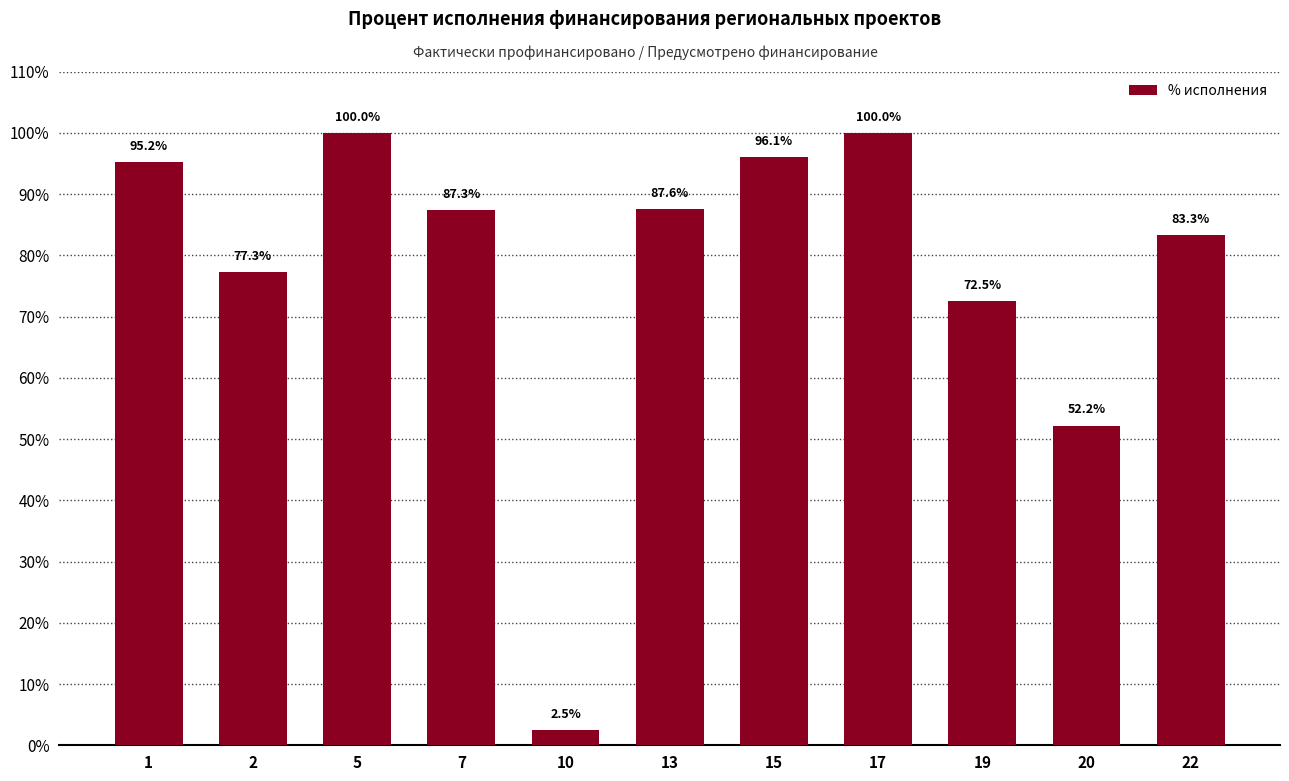

What is the difference between the maximum and second lowest values?

47.8